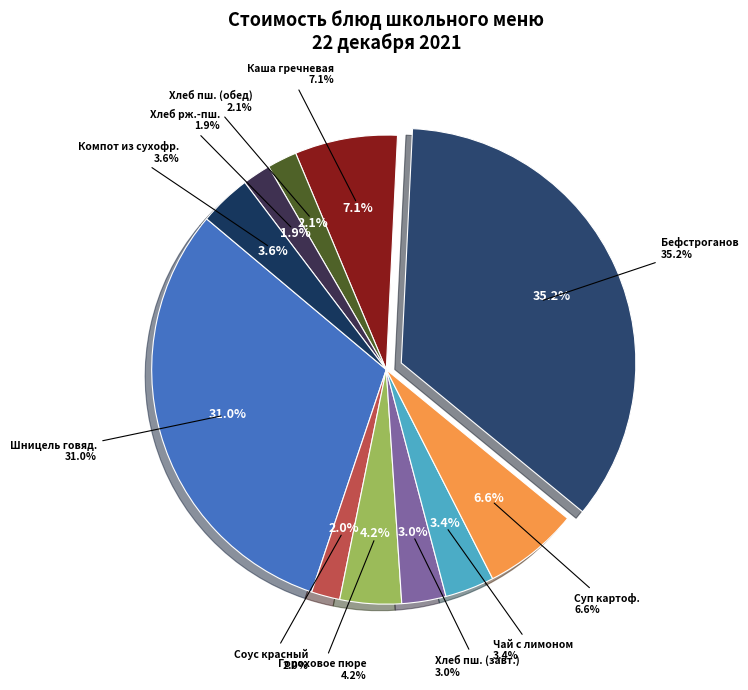

Rank the categories by value from highest to lowest.

БЕФСТРОГАНОВ ИЗ ГОВЯДИНЫ, ШНИЦЕЛЬ ИЗ ГОВЯДИНЫ, КАША РАССЫПЧАТАЯ ГРЕЧНЕВАЯ, СУП КАРТОФЕЛЬНЫЙ С МАКАРОННЫМИ ИЗДЕЛИЯМИ, ГОРОХОВОЕ ПЮРЕ, КОМПОТ ИЗ СМЕСИ СУХОФРУКТОВ, ЧАЙ С САХАРОМ И ЛИМОНОМ, ХЛЕБ ПШЕНИЧНЫЙ (завтрак), ХЛЕБ ПШЕНИЧНЫЙ (обед), СОУС КРАСНЫЙ ОСНОВНОЙ, ХЛЕБ РЖ.-ПШЕНИЧНЫЙ